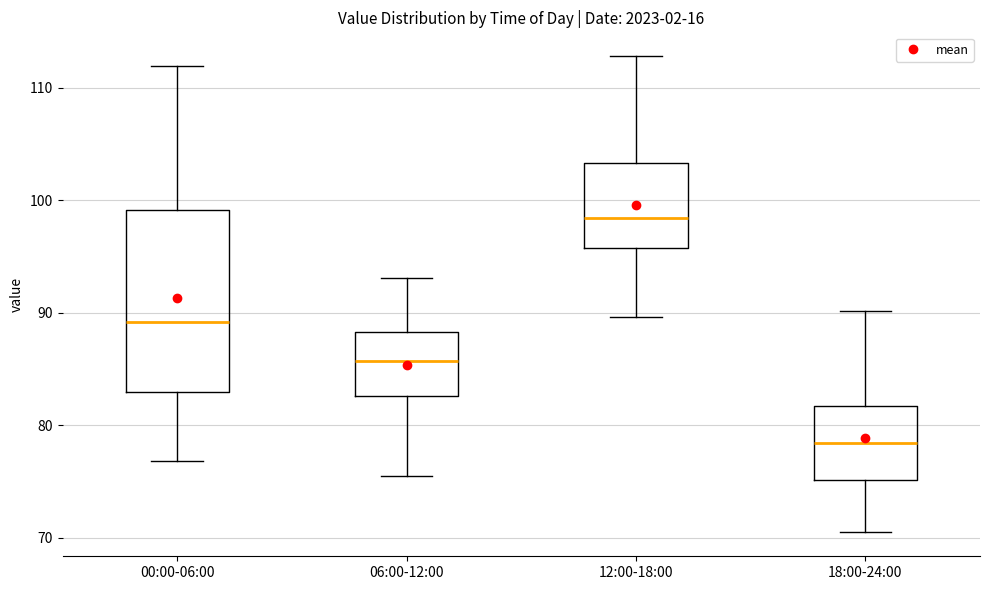

Where does the median line of the box for 18:00-24:00 sit on the y-axis? The values are not printed on the chart, so give them approximately, as read against the axis.

78